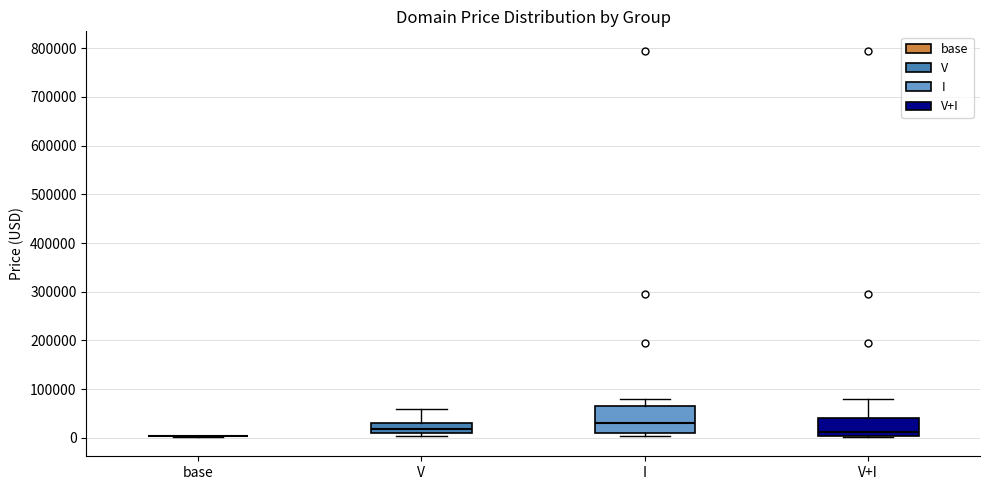

Which box is the tallest, from its lower edge to its upper edge?

I